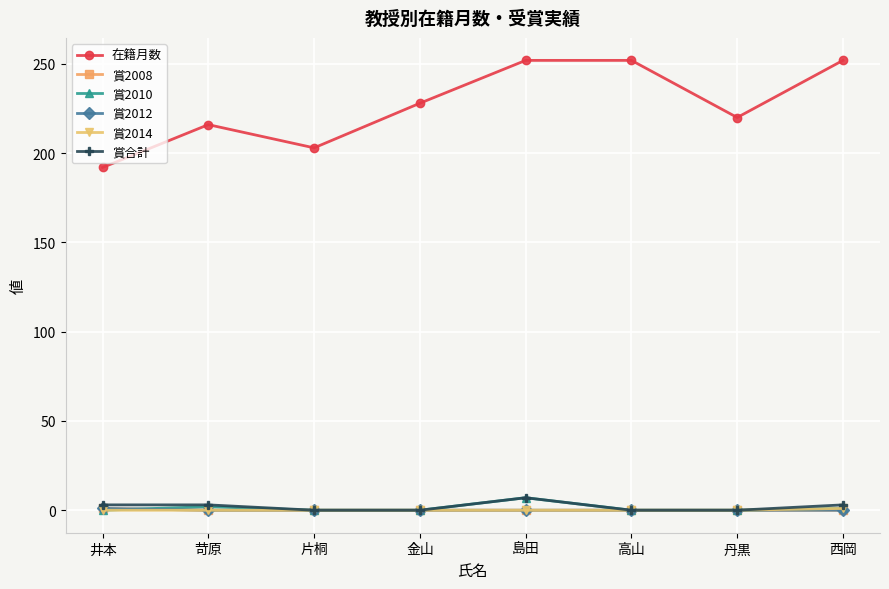

Does the chart have visible grid lines?

Yes